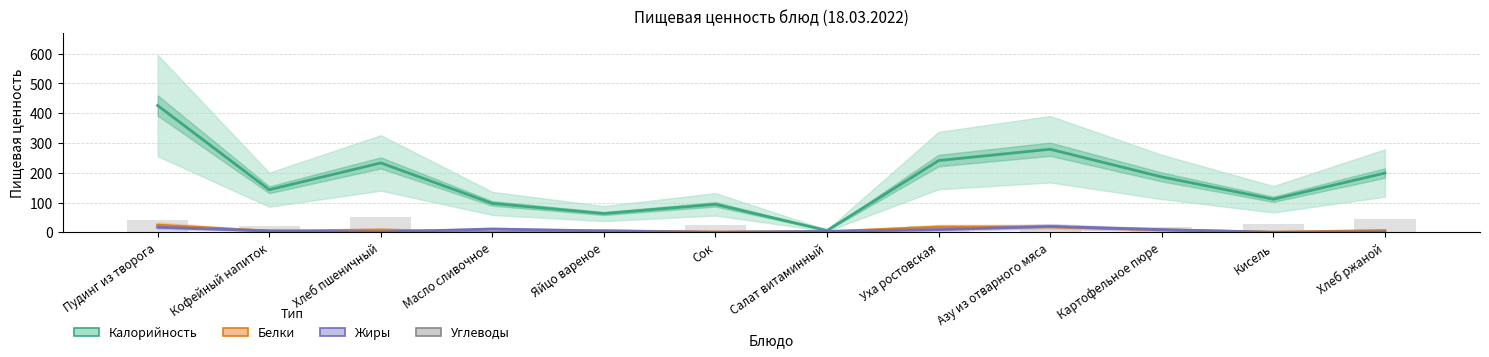

Are the bars horizontal?

No